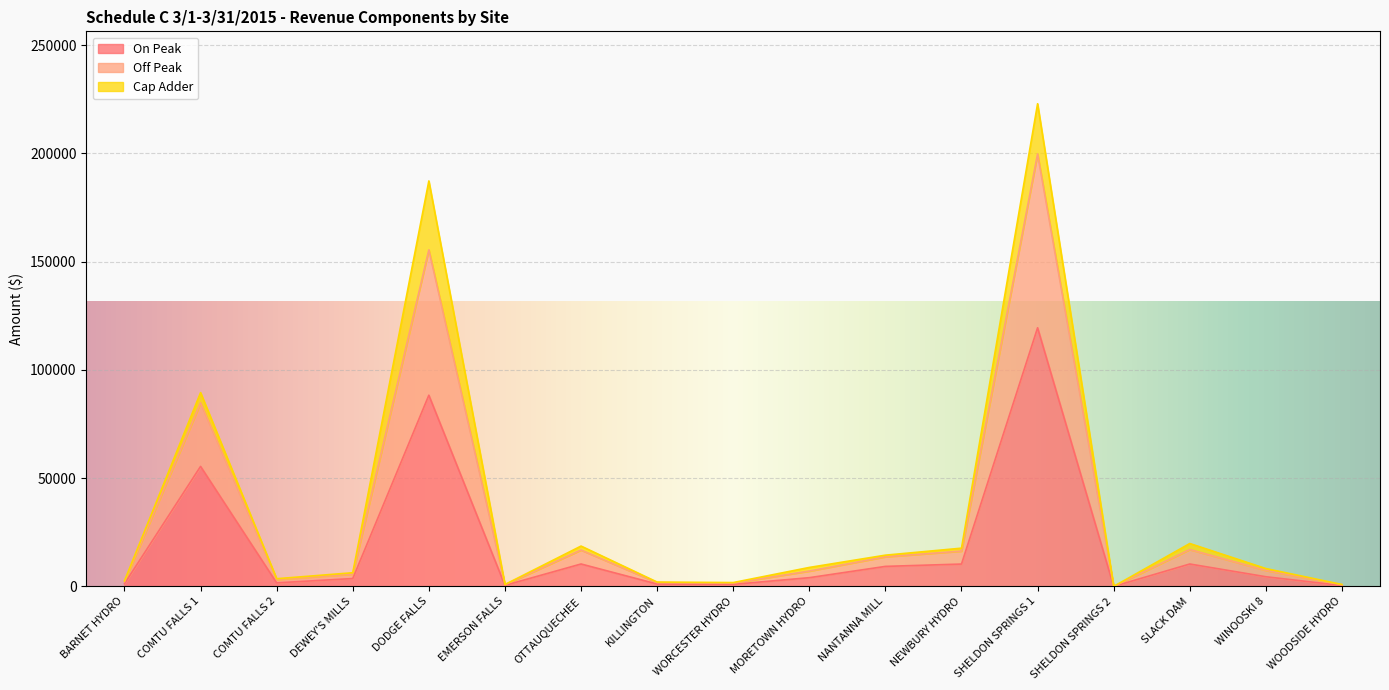

Which category has the highest value in the On Peak series?

SHELDON SPRINGS 1